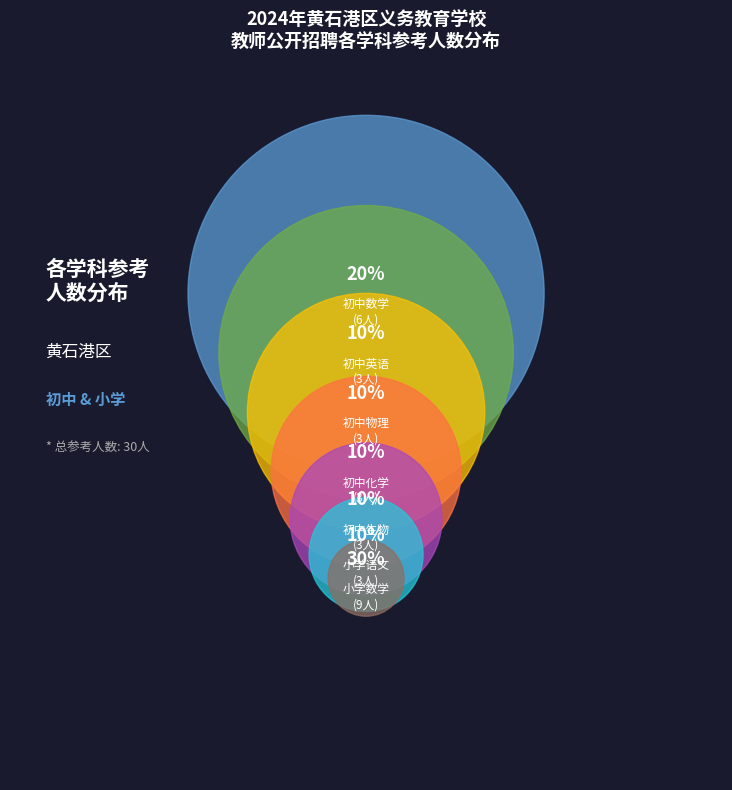

What is the smallest slice in the pie chart?

初中英语